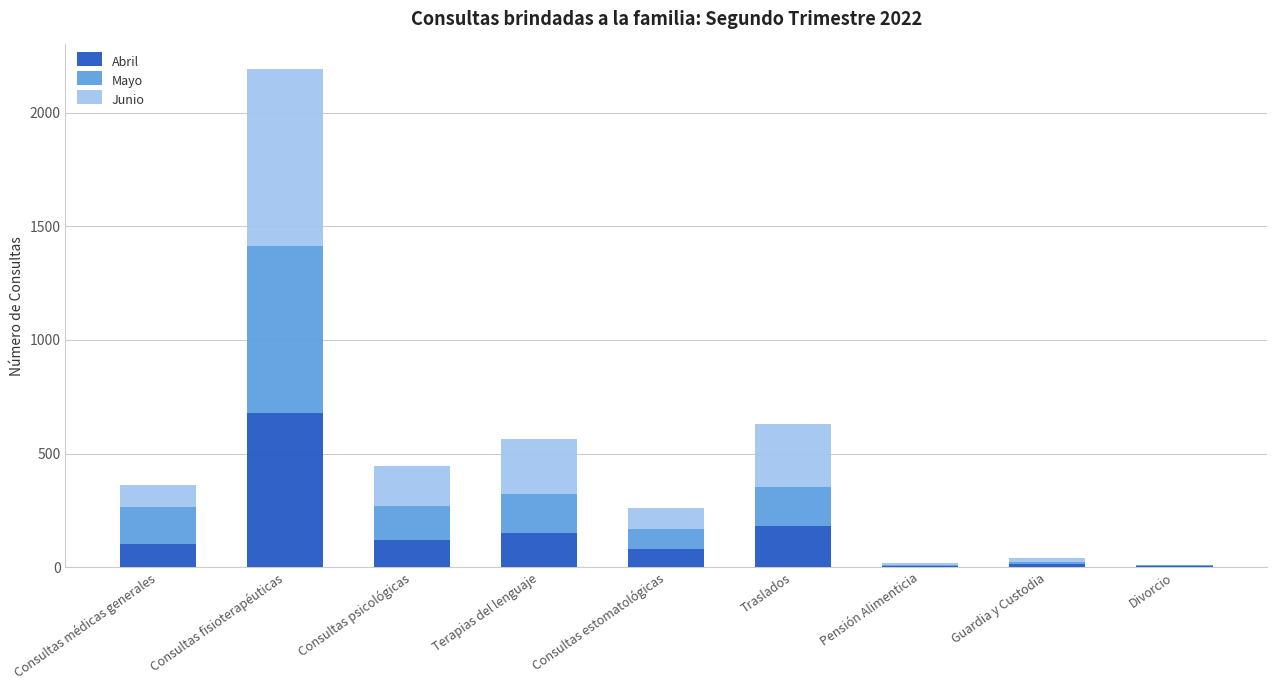

What is the approximate value of Abril at Consultas fisioterapéuticas?

679